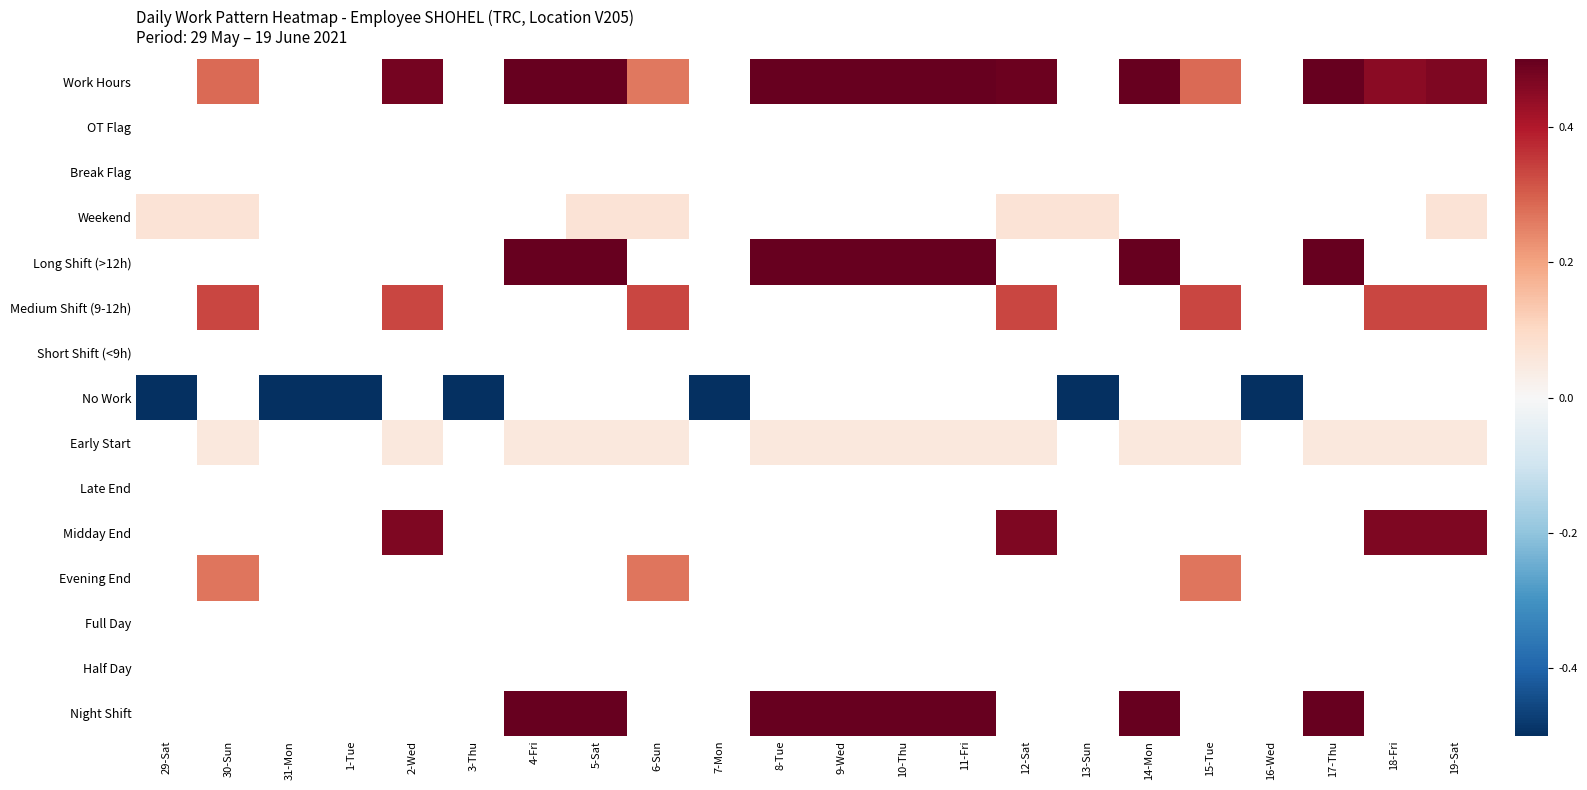

What is the sum of the Work Hours values at 19-Sat and 5-Sat?

1.3